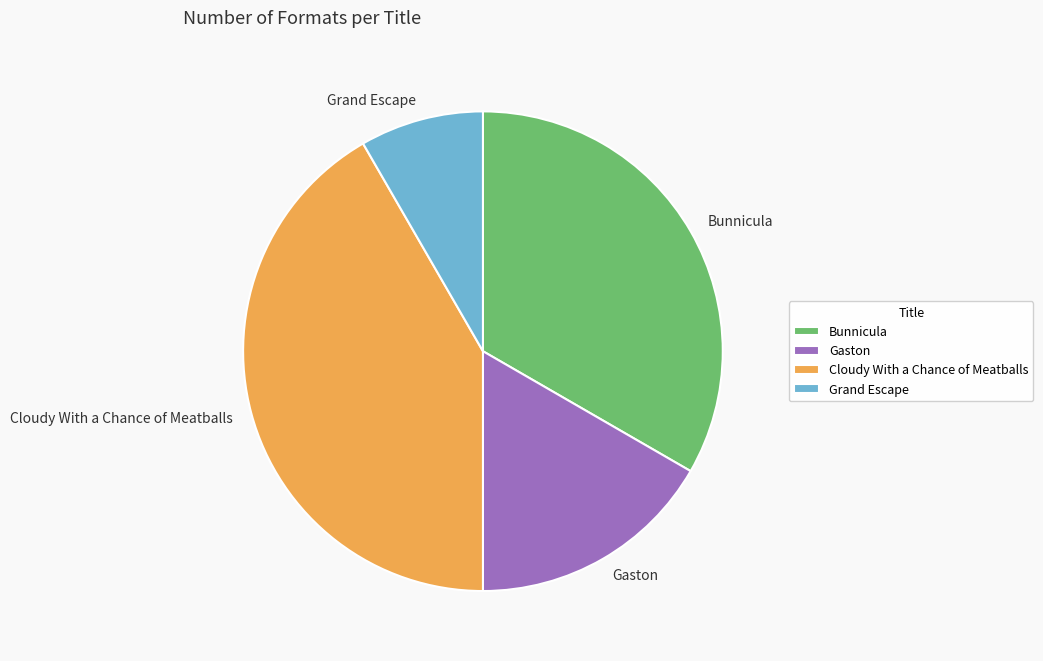

Between Grand Escape and Cloudy With a Chance of Meatballs, which is larger?

Cloudy With a Chance of Meatballs